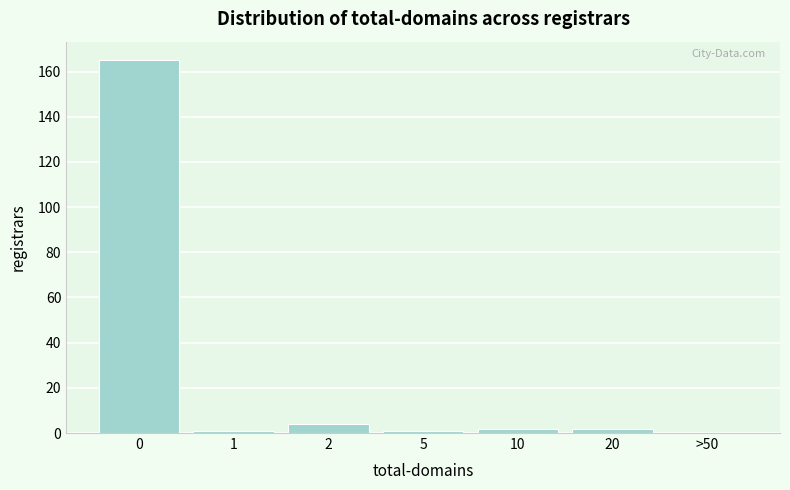

Reading left to right, transcribe all the data shown in this chart.

0=165	1=1	2=4	5=1	10=2	20=2	>50=0